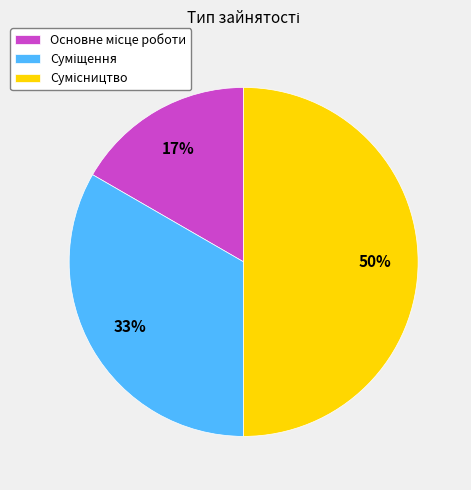

To the nearest percent, what is the average slice percentage?

33%